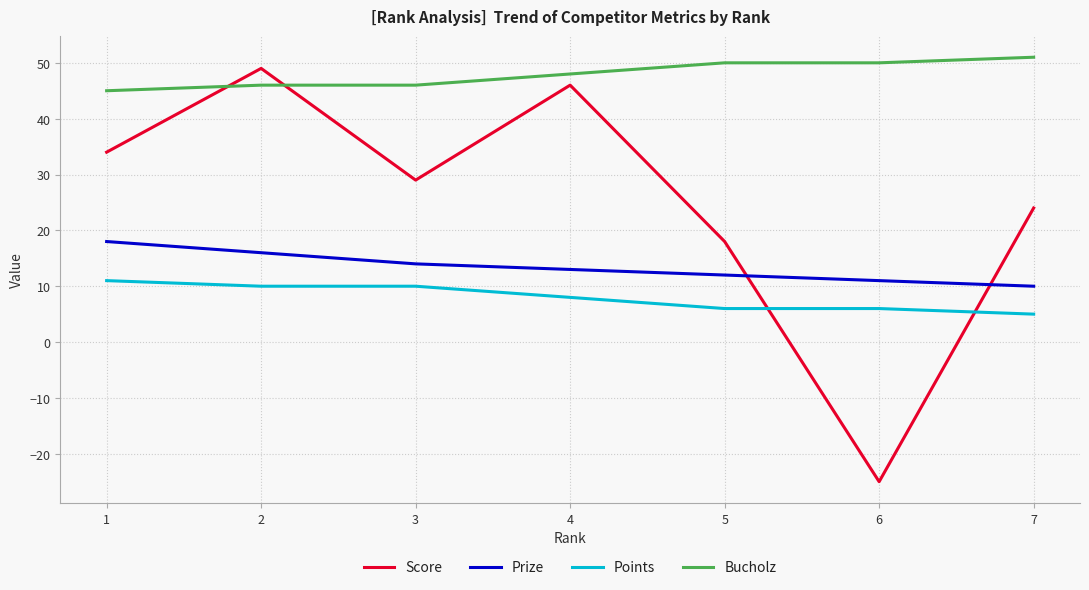

What is the difference between the Score values at 6 and 3?

54